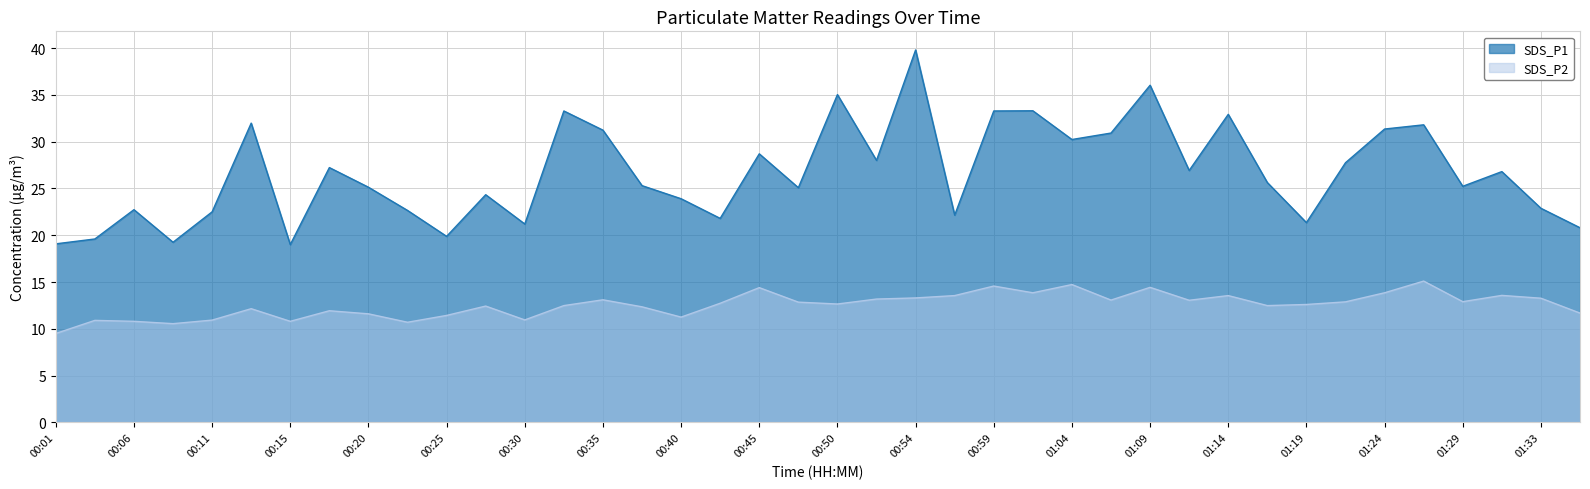

What is the value of the SDS_P1 point at the 7th from the left?

19.0